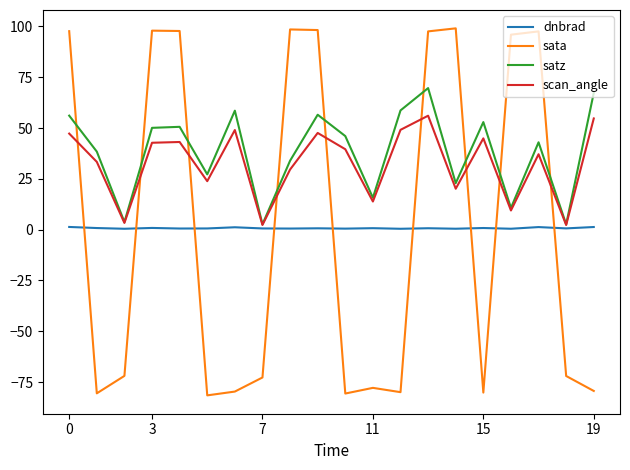

Which series has the largest total across all categories?

satz